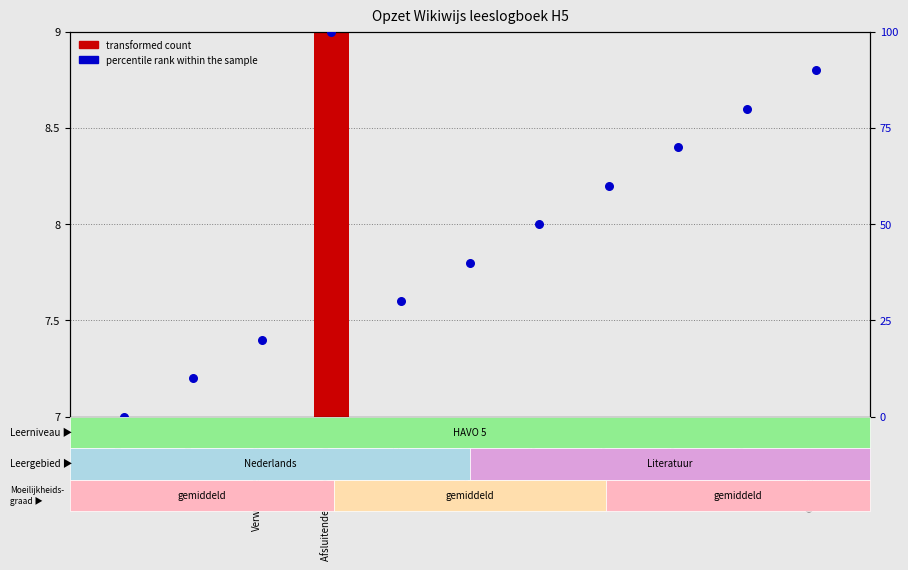

Which series contains the lowest Y value?

transformed count